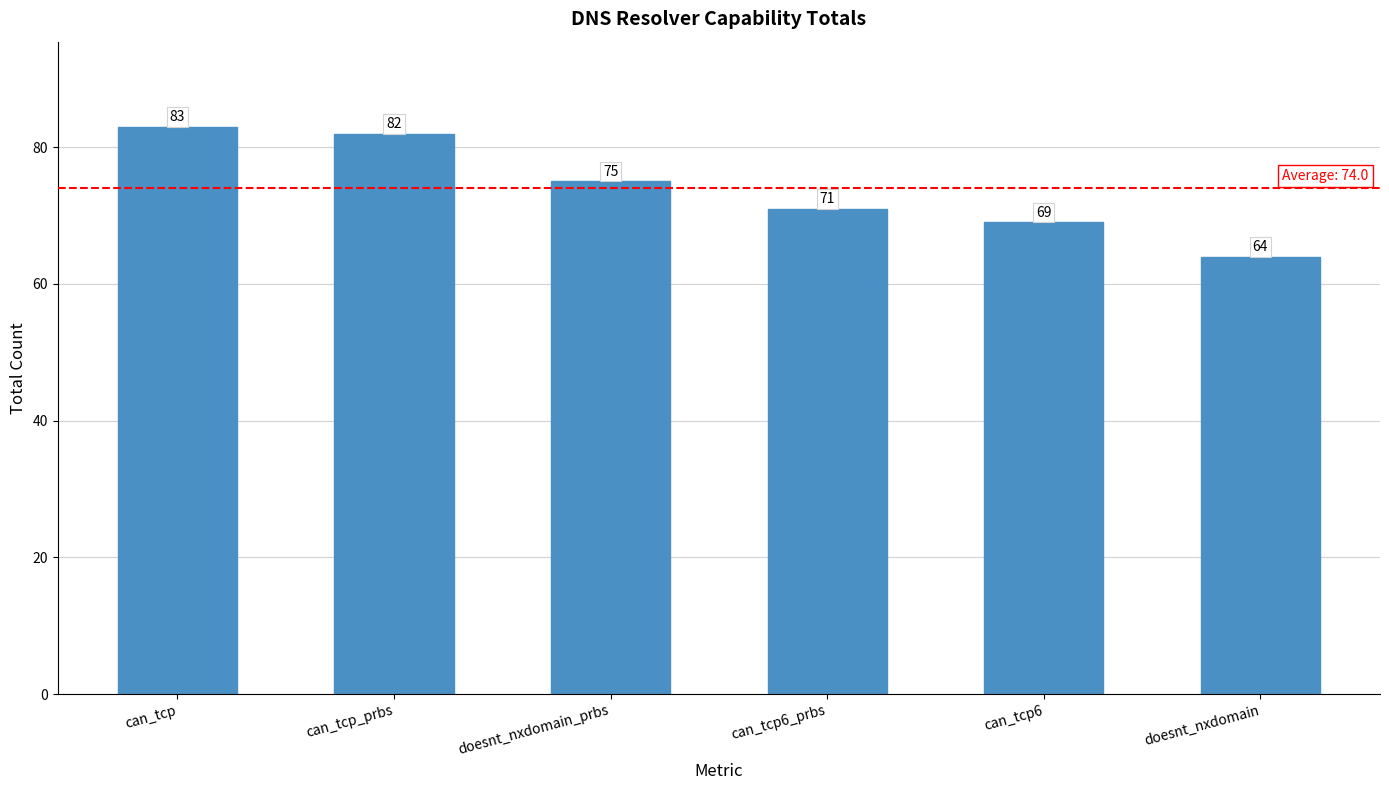

How many data points are less than 75?

3